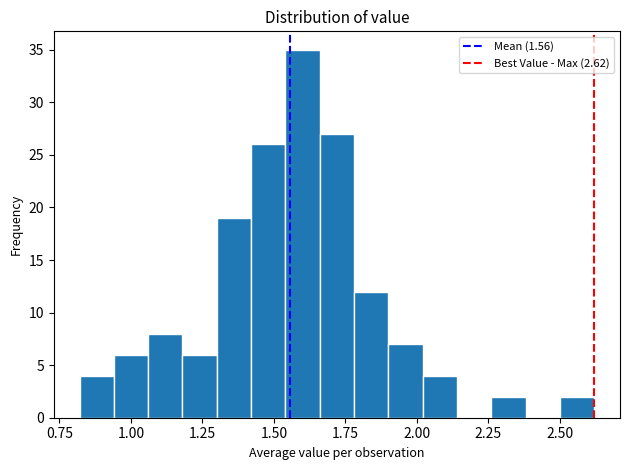

Read against the x-axis, roughly where is the centre of the tallest bar?

1.60